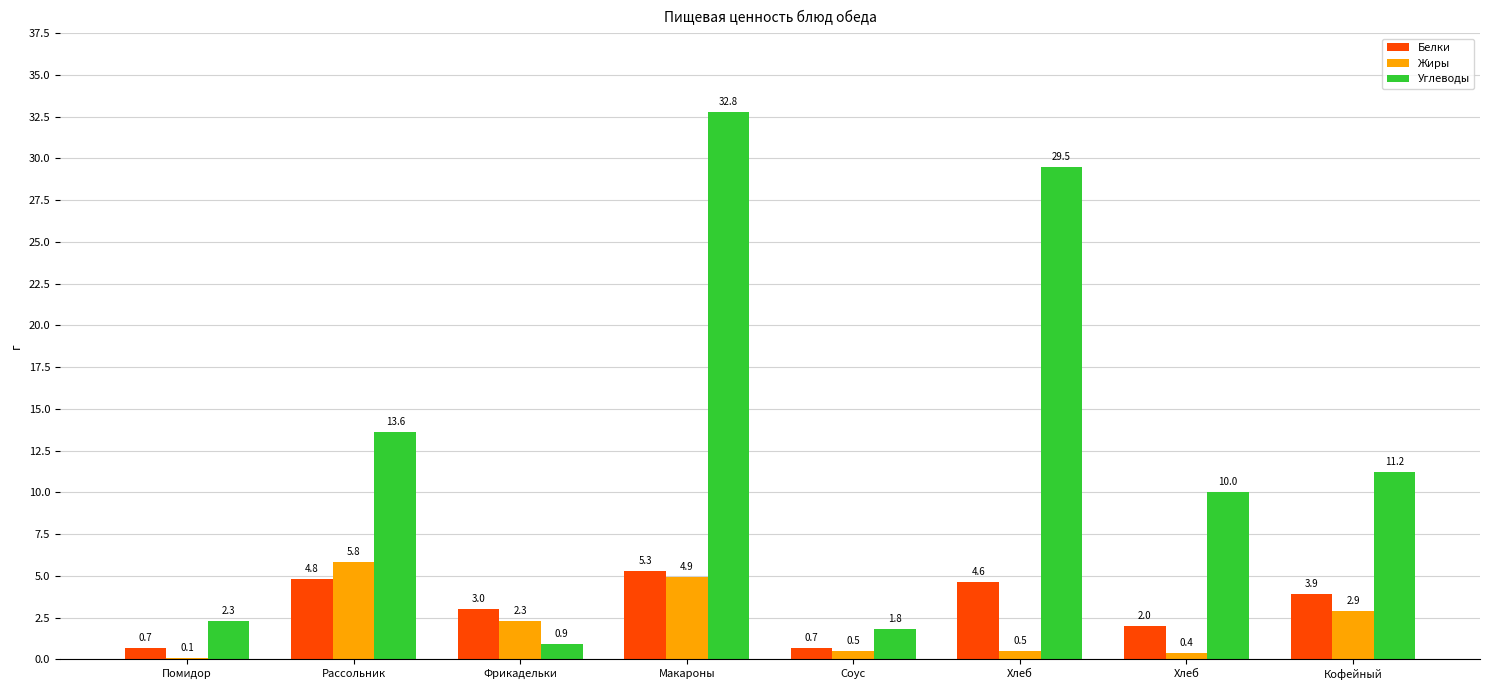

What are all the series names shown in the legend?

Белки, Жиры, Углеводы